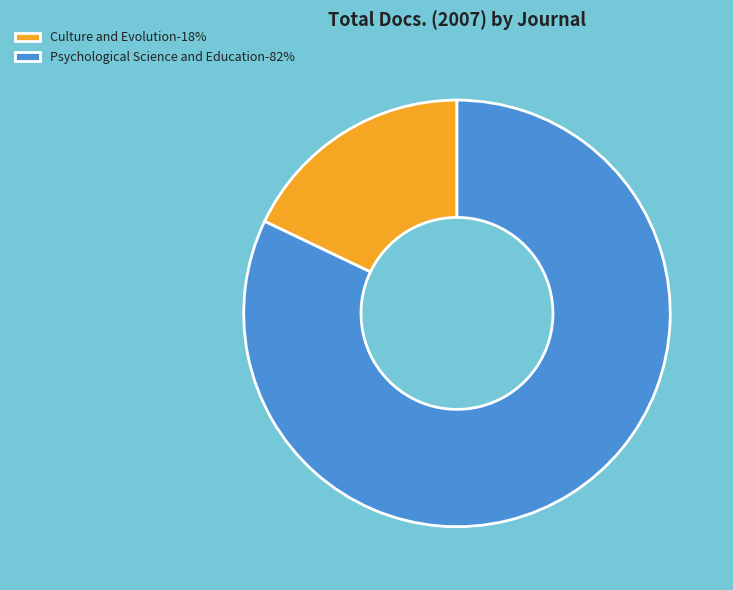

How many segments does this pie chart have?

2